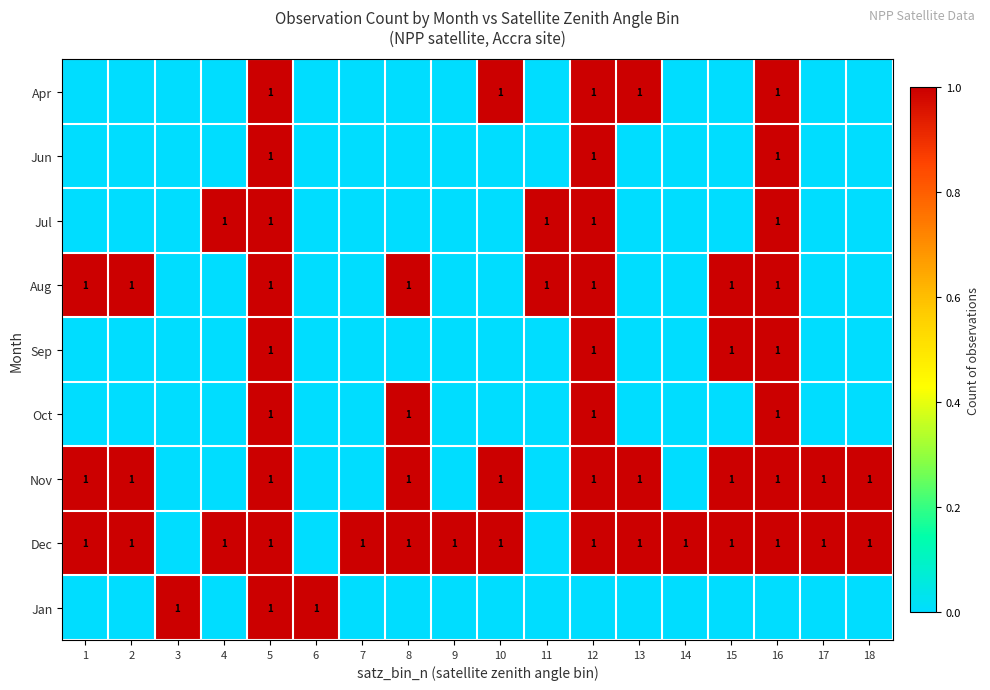

The Dec series shows 2 at 8. True or false?

False